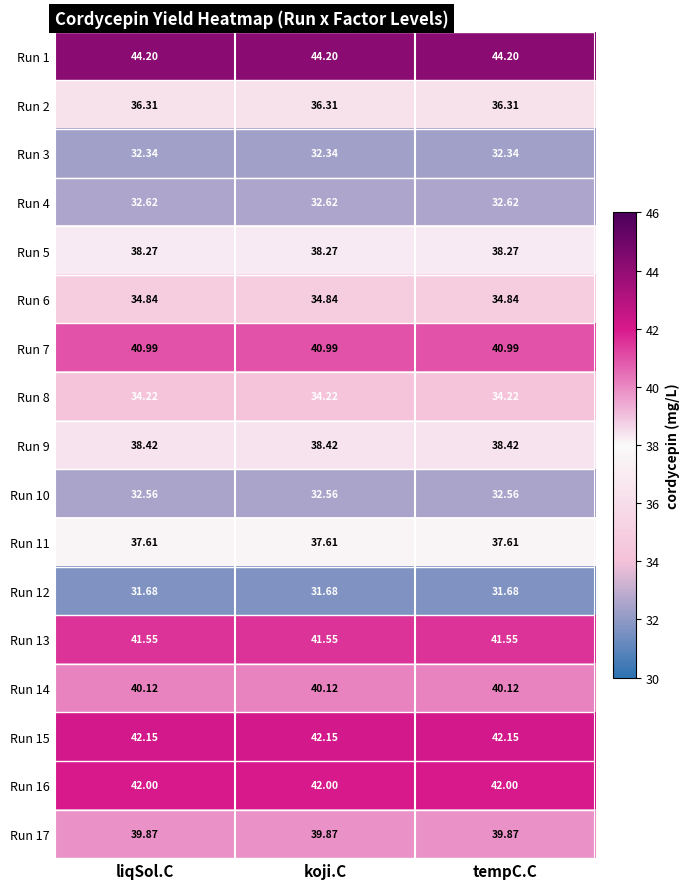

Is the value of Run 3 at koji.C greater than the value of Run 4 at koji.C?

No